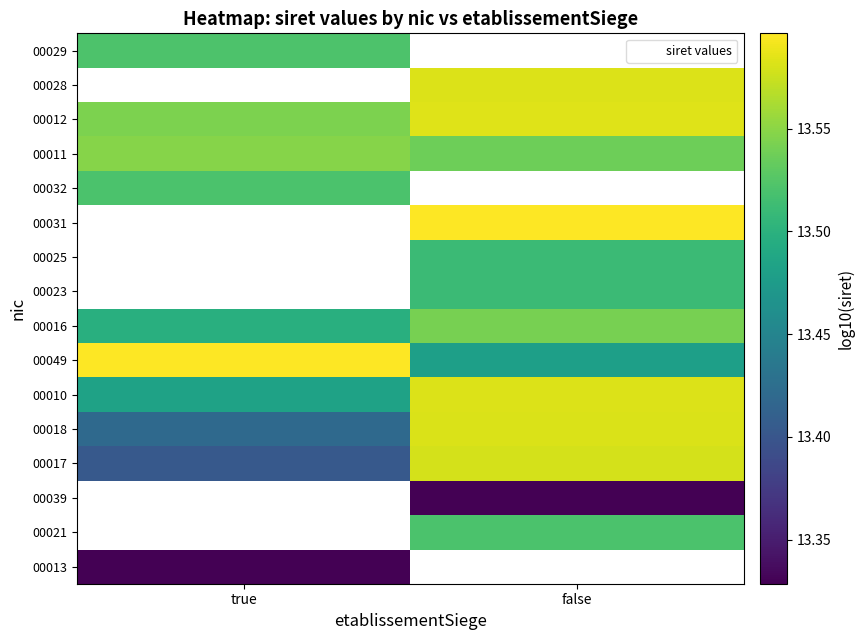

Which has a higher value, false or true?

true